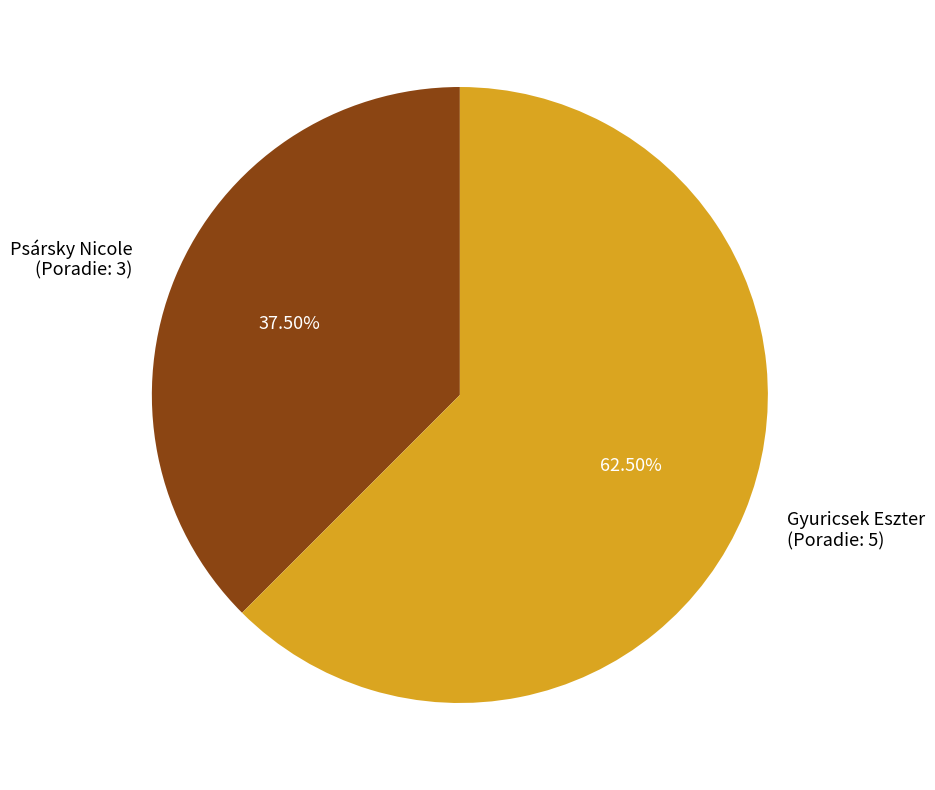

True or false: Psársky Nicole accounts for 27% of the total.

False